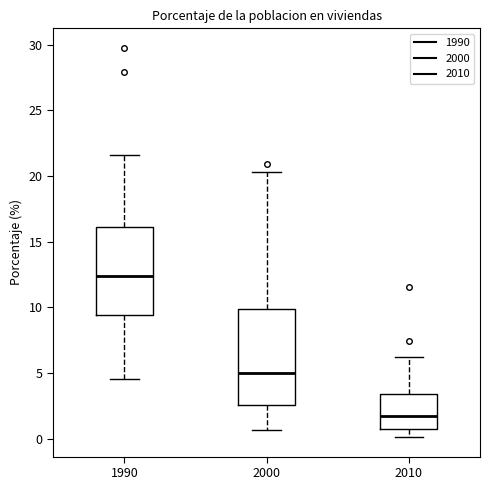

Which box has the lowest median line?

2010